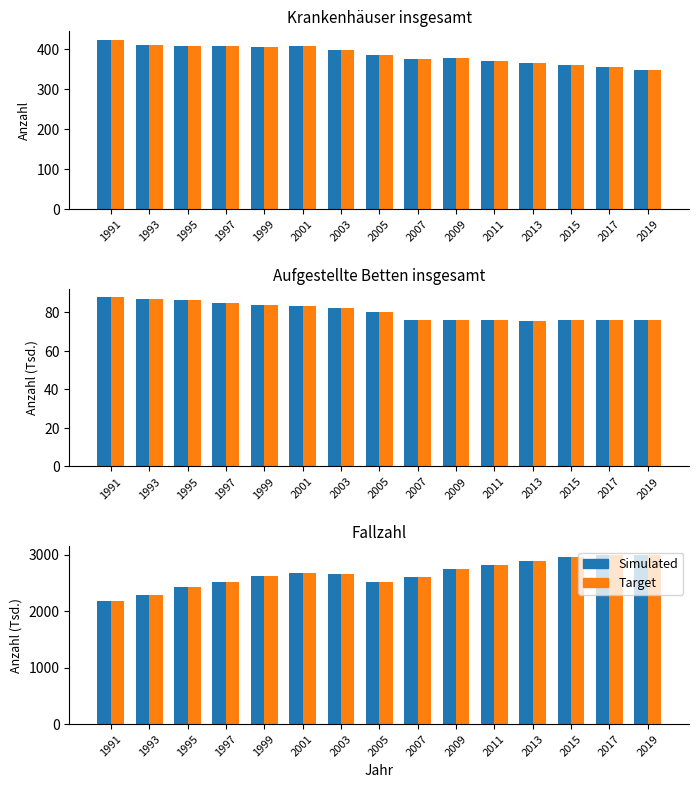

Is it true that Target equals 2995.8 at 2019?

True